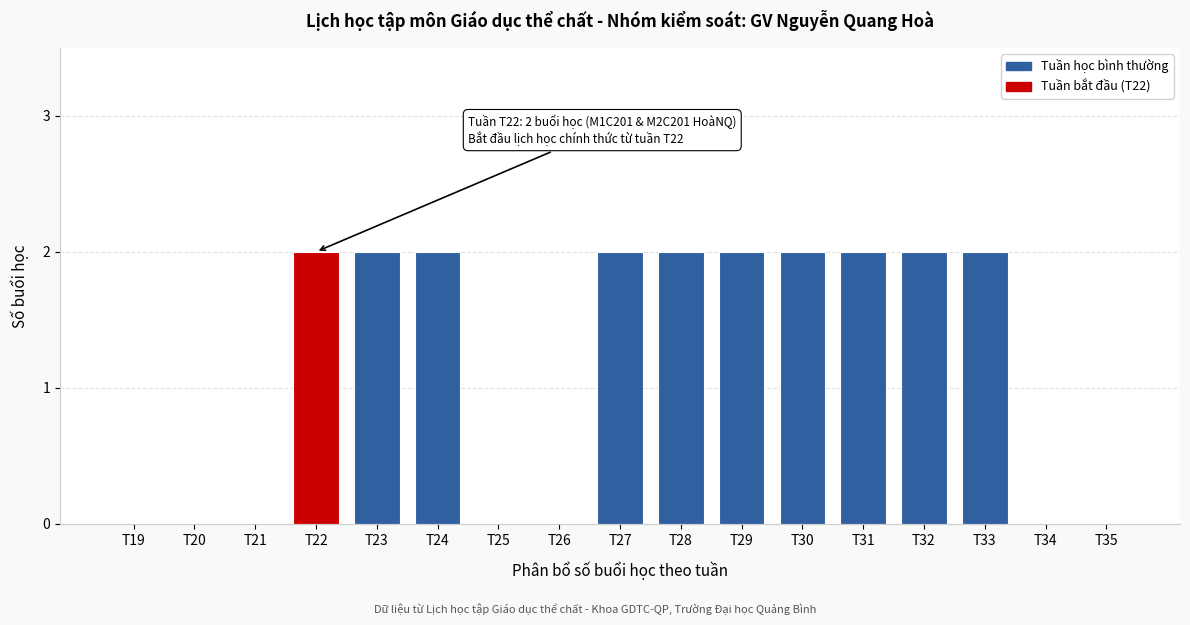

Reading right to left, transcribe all the data shown in this chart.

T35=0	T34=0	T33=2	T32=2	T31=2	T30=2	T29=2	T28=2	T27=2	T26=0	T25=0	T24=2	T23=2	T22=2	T21=0	T20=0	T19=0